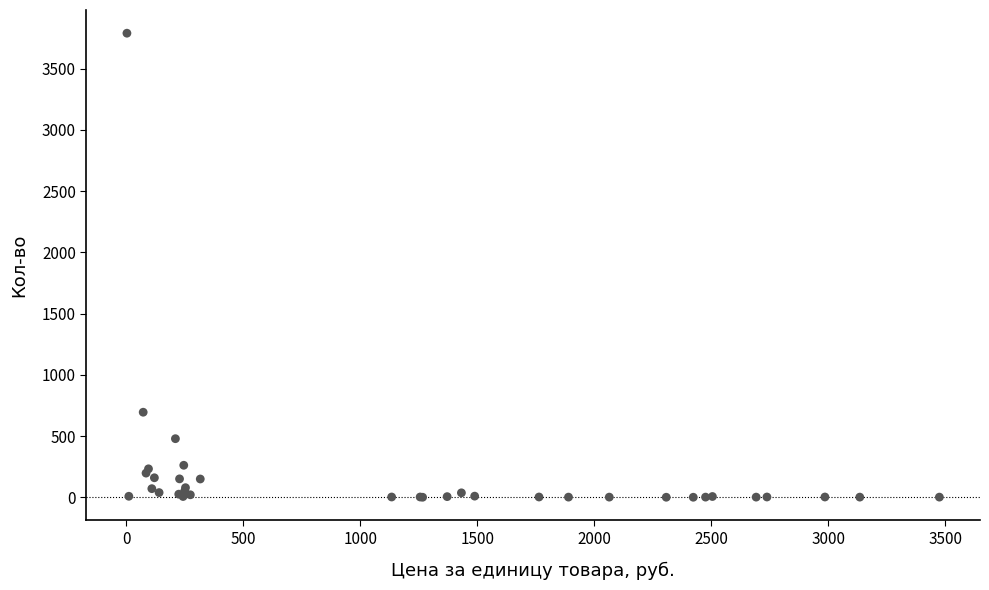

What Y value in the scatter plot is closest to 1895?

695